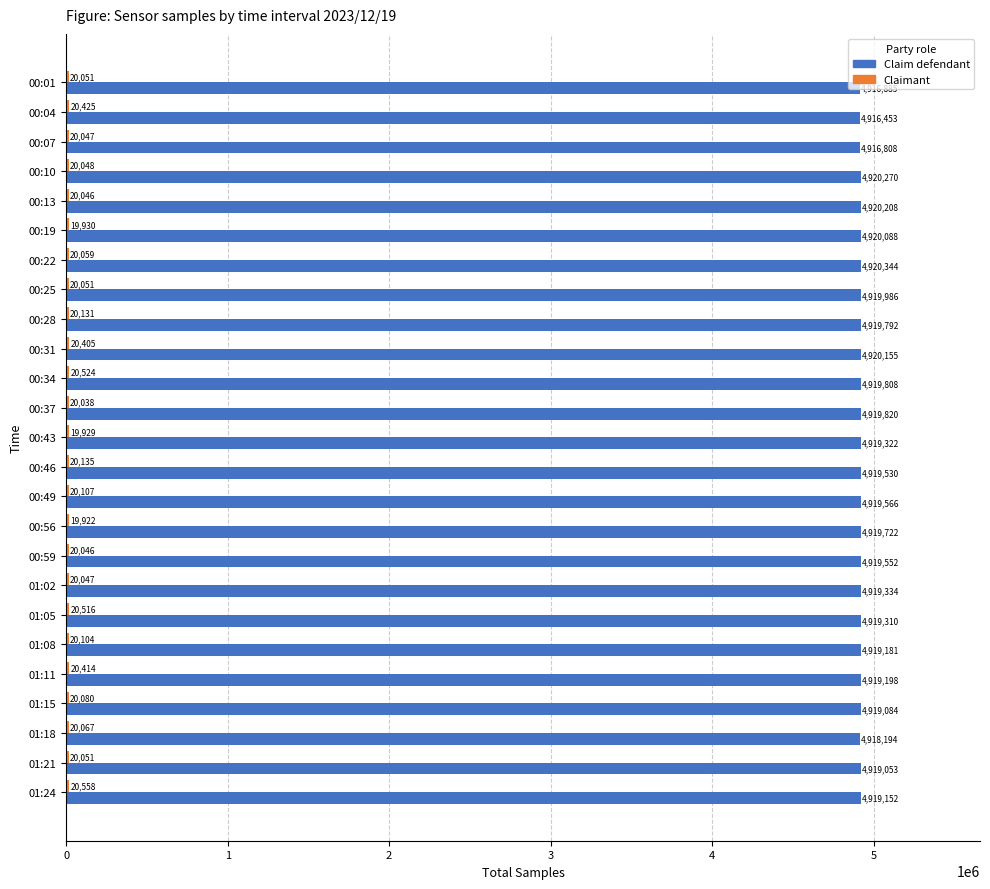

Rank the categories by Claim defendant value from lowest to highest.

00:04, 00:07, 00:01, 01:18, 01:21, 01:15, 01:24, 01:08, 01:11, 01:05, 00:43, 01:02, 00:46, 00:59, 00:49, 00:56, 00:28, 00:34, 00:37, 00:25, 00:19, 00:31, 00:13, 00:10, 00:22